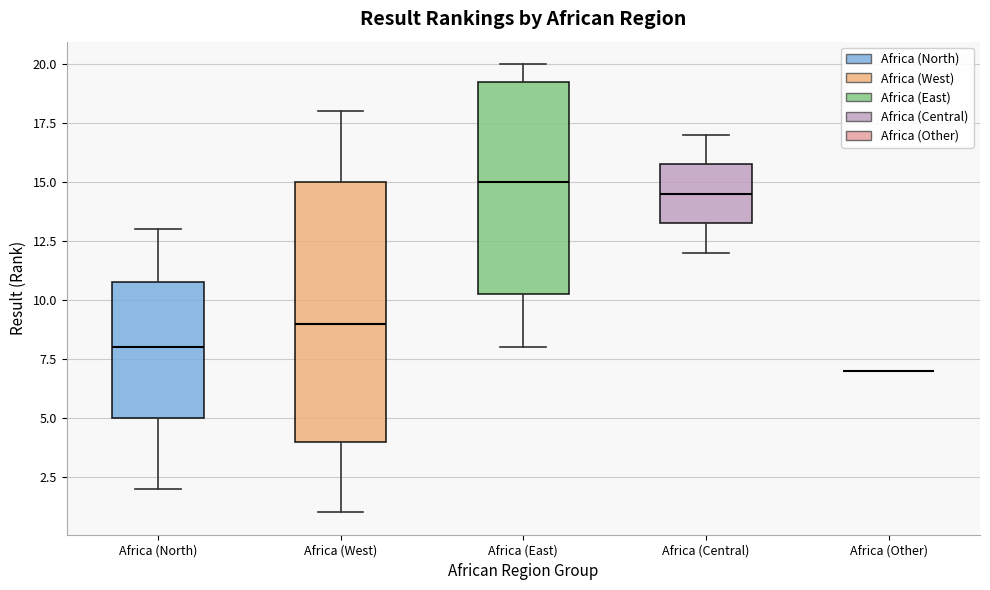

Where is the lower edge of the box for Africa (East) on the y-axis? The values are not printed on the chart, so give them approximately, as read against the axis.

10.5